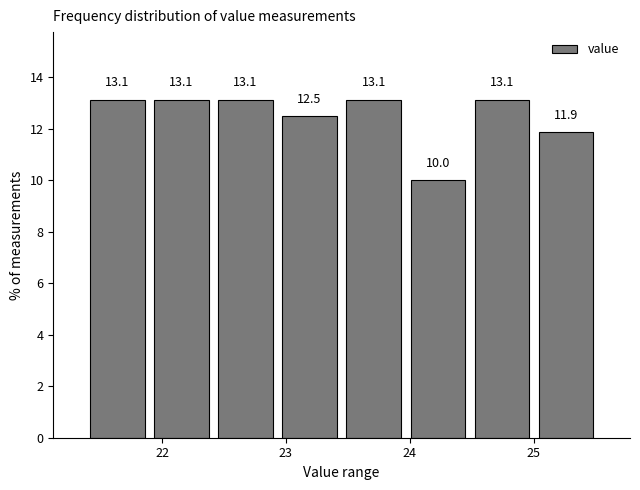

What is the height of the bar covering 21.4 to 21.9 on the x-axis? The bar edges are not printed on the chart, so give them approximately, as read against the axis.

13.1